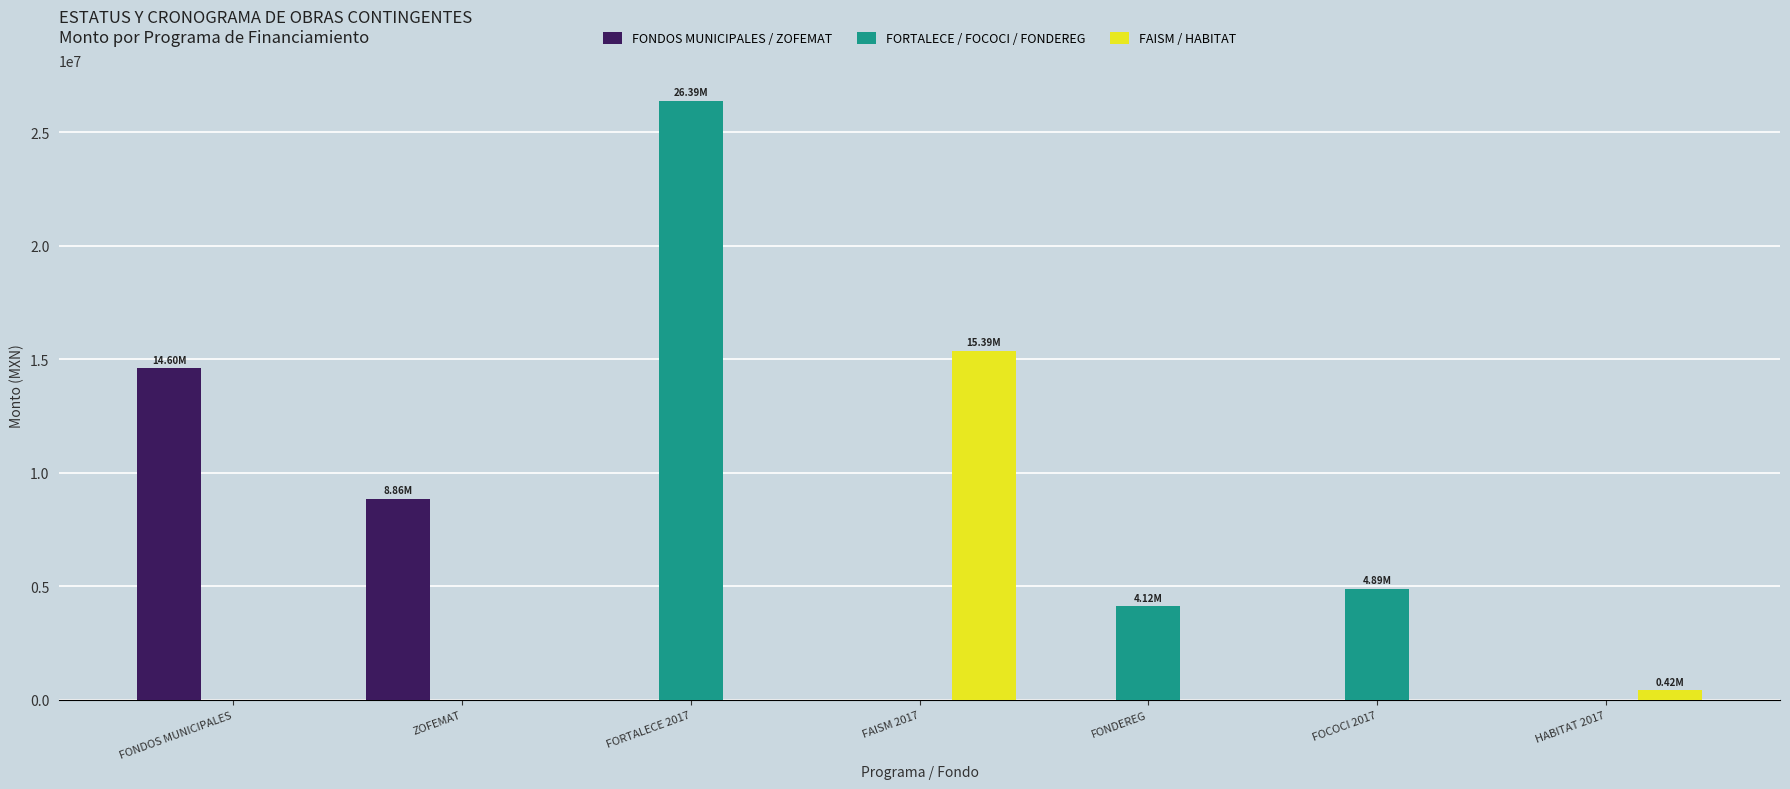

What is the highest value of the FONDOS MUNICIPALES / ZOFEMAT series?

14601989.7